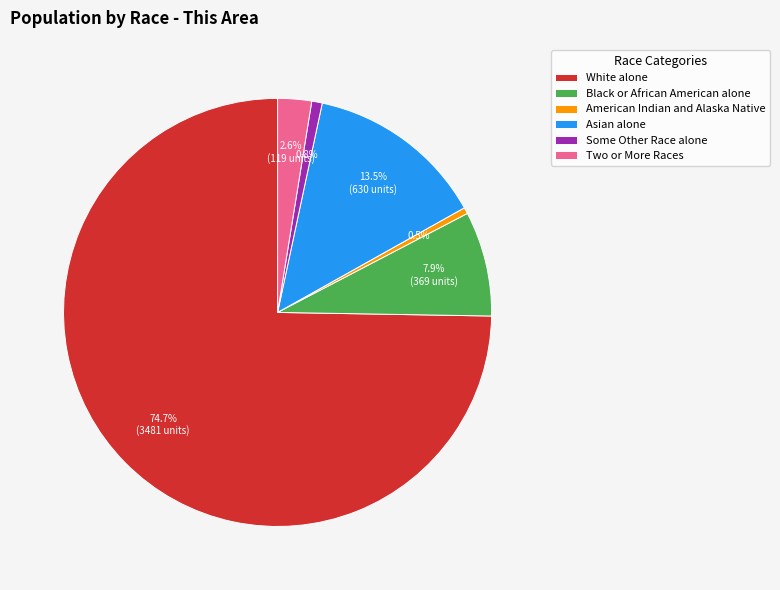

Which has a higher value, Black or African American alone or American Indian and Alaska Native?

Black or African American alone